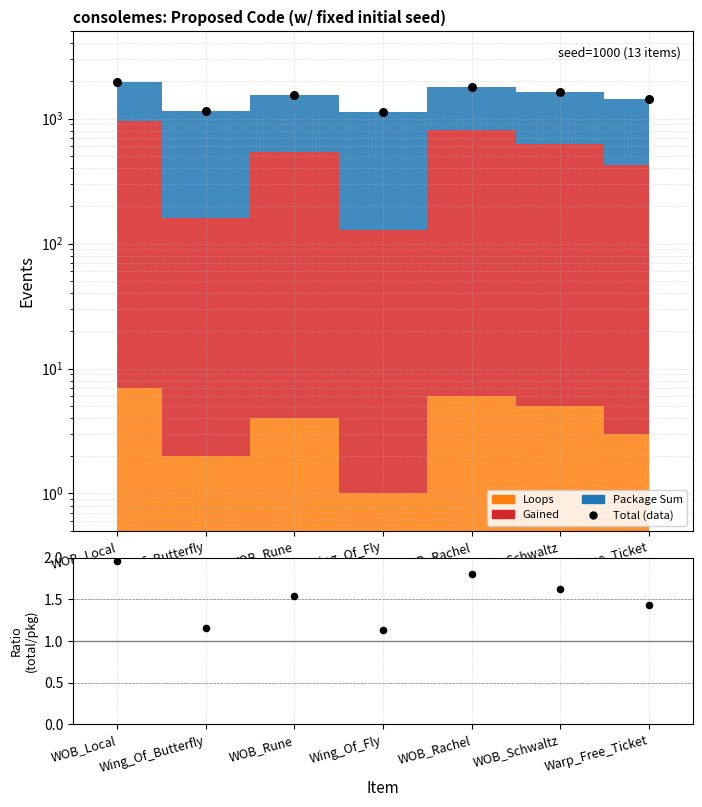

What is the total value across all series at Wing_Of_Butterfly?

1161.2